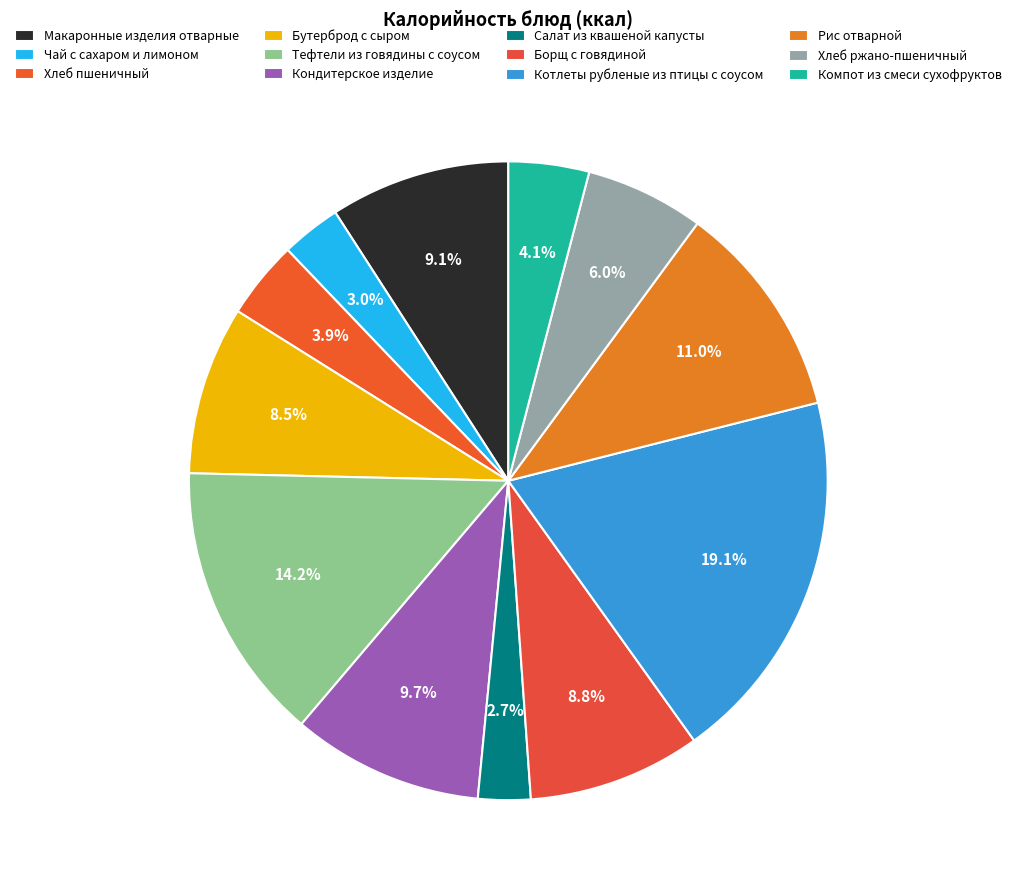

Count the number of slices in the pie.

12